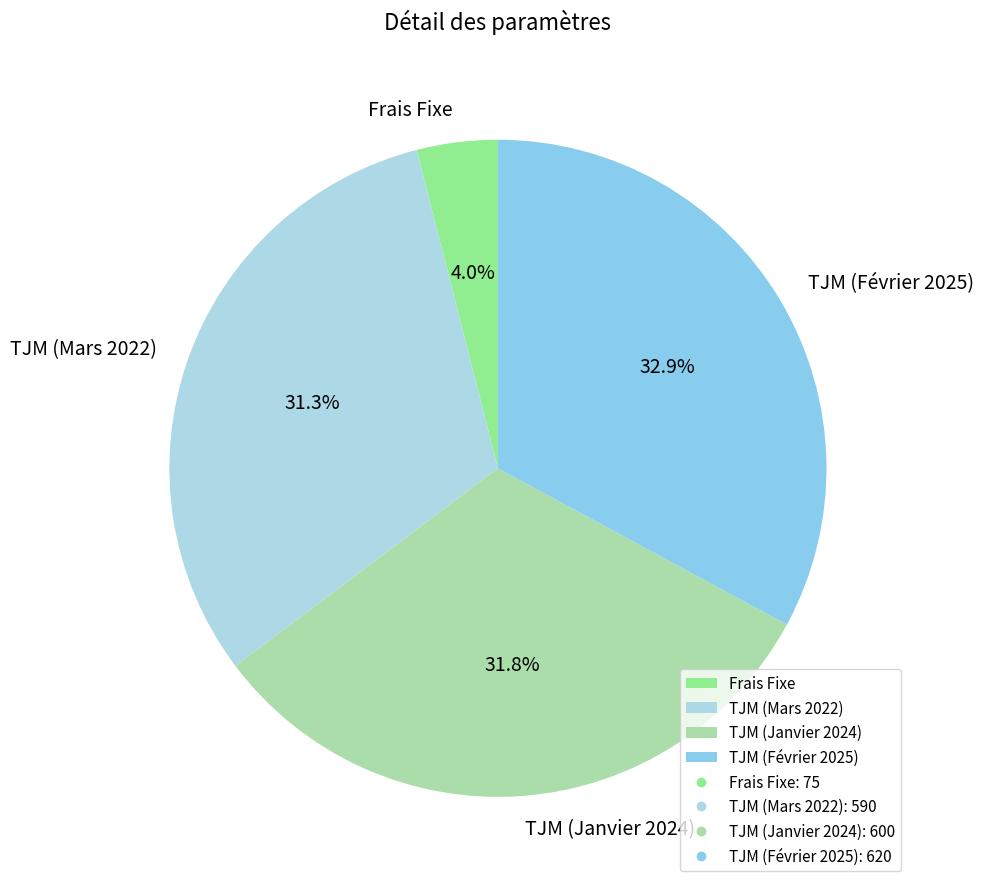

Does Frais Fixe represent more than half of the total?

No